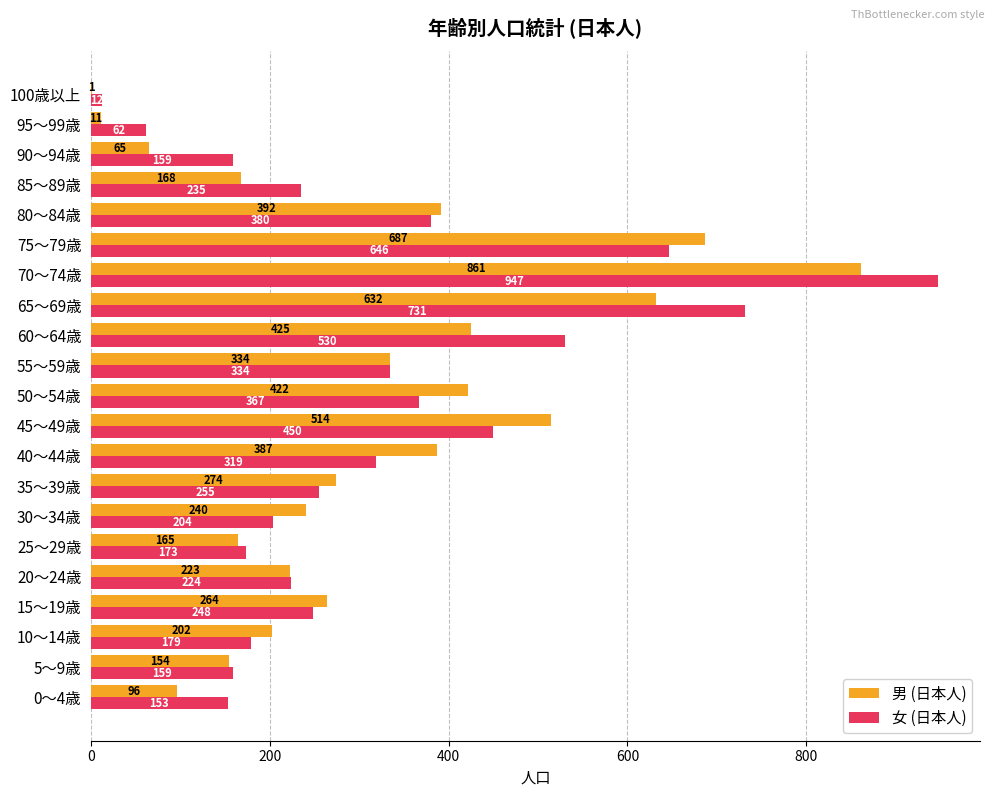

What are all the series names shown in the legend?

男 (日本人), 女 (日本人)